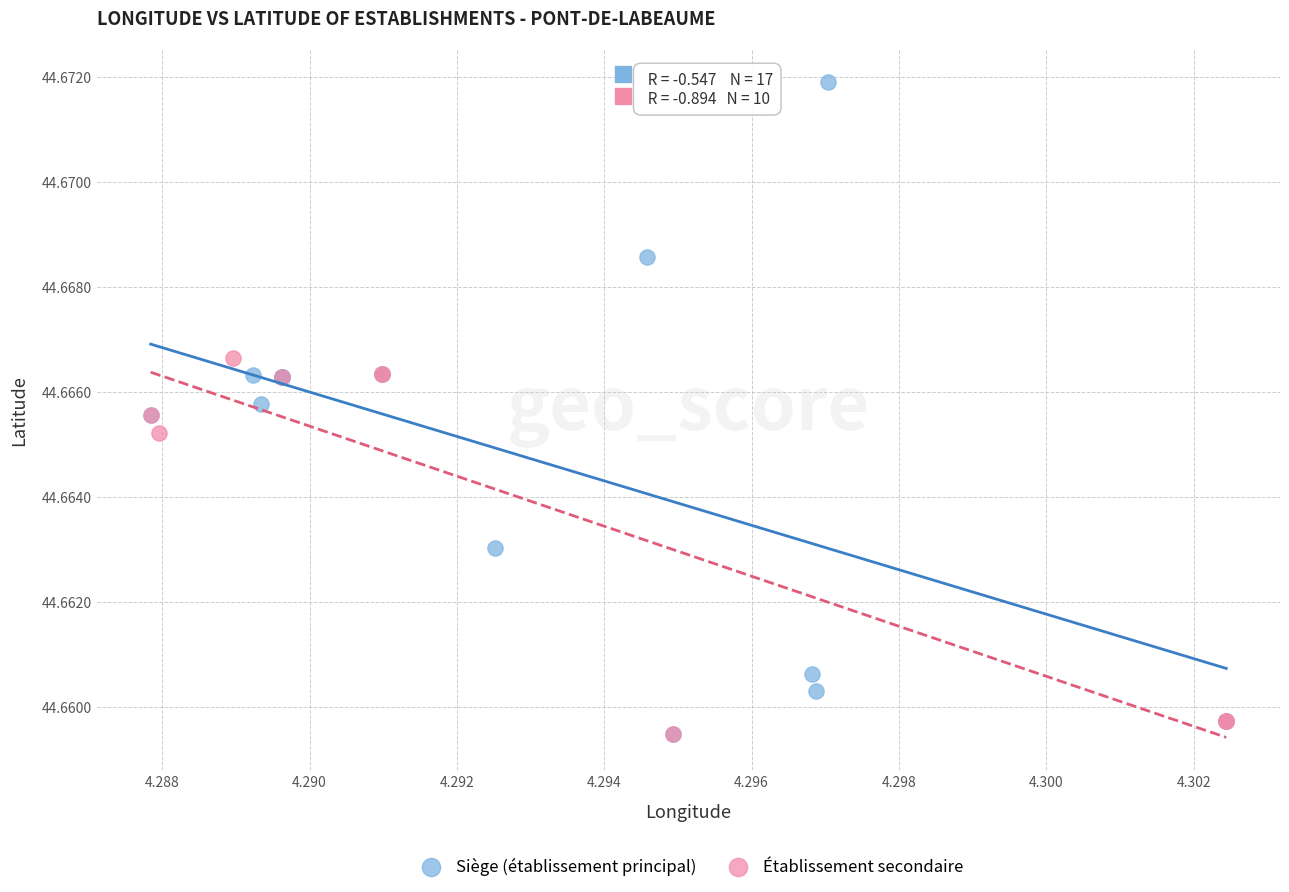

What are all the series names shown in the legend?

Siège (établissement principal), Établissement secondaire